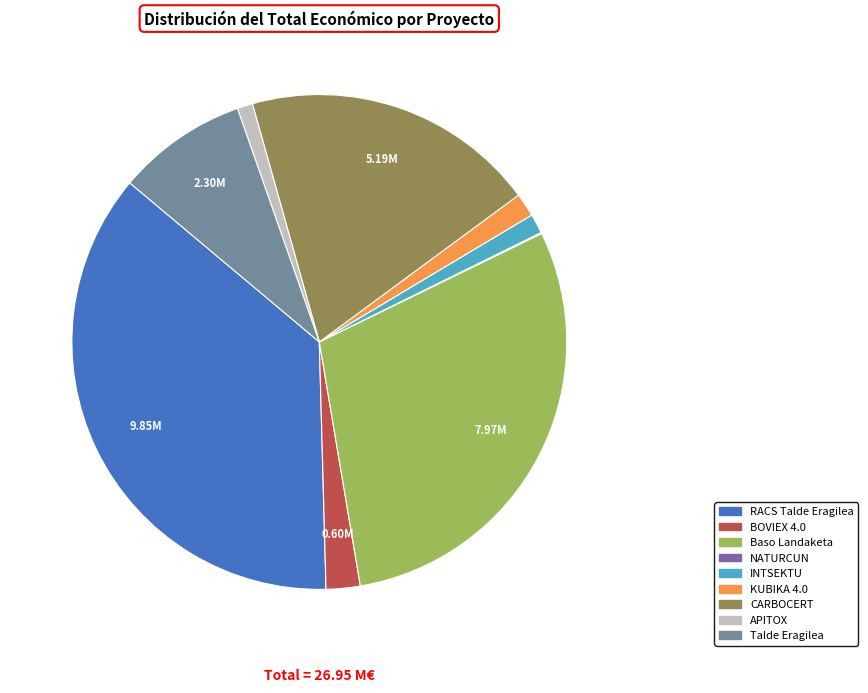

Is Talde Eragilea the majority of the pie?

No